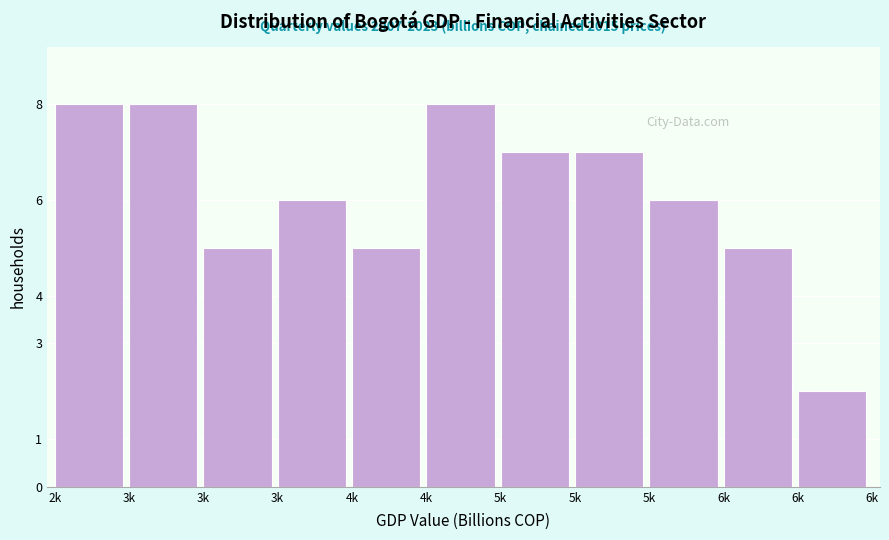

How many distinct data groups are displayed?

1